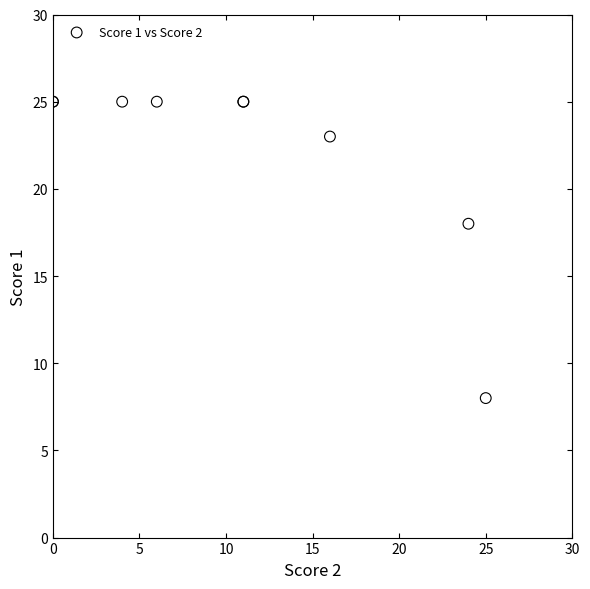

What Y value in the scatter plot is closest to 16?

18